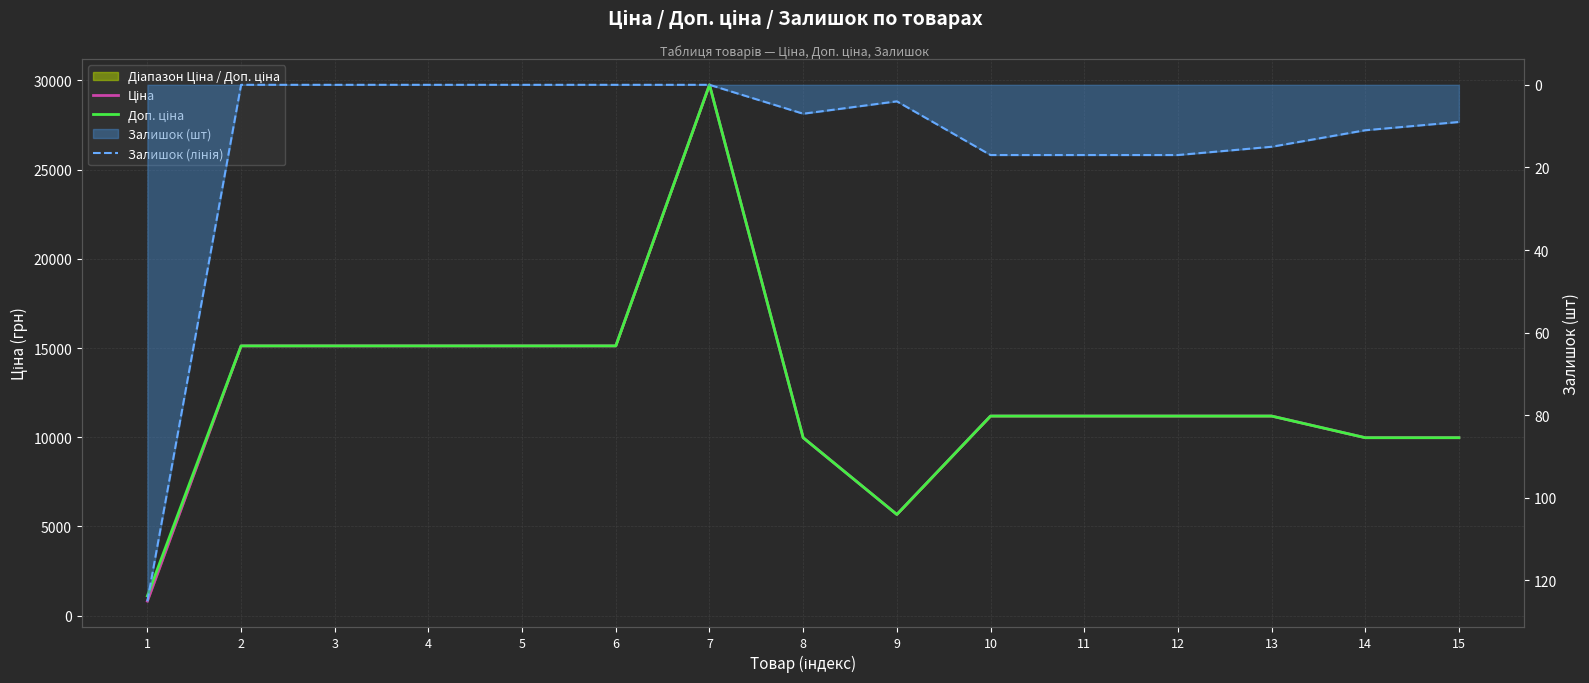

At 5, list the series in order from largest to smallest.

Ціна, Доп. ціна, Залишок (лінія)